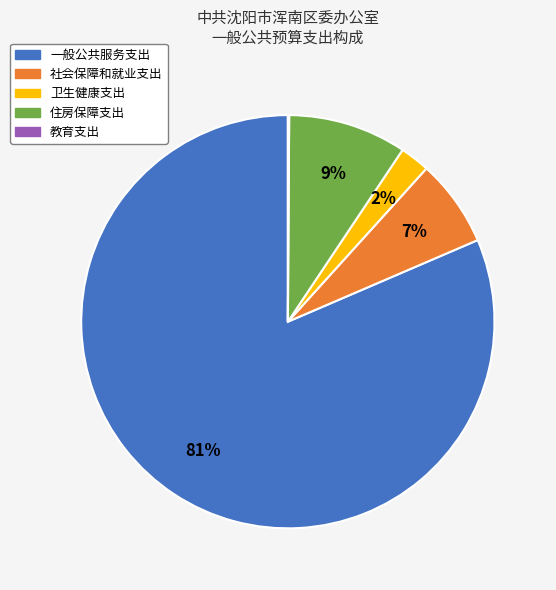

To the nearest percent, what is the combined percentage of 一般公共服务支出 and 卫生健康支出?

84%